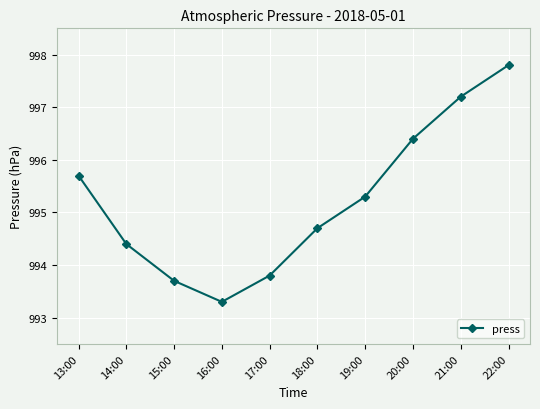

What is the average value?

995.2